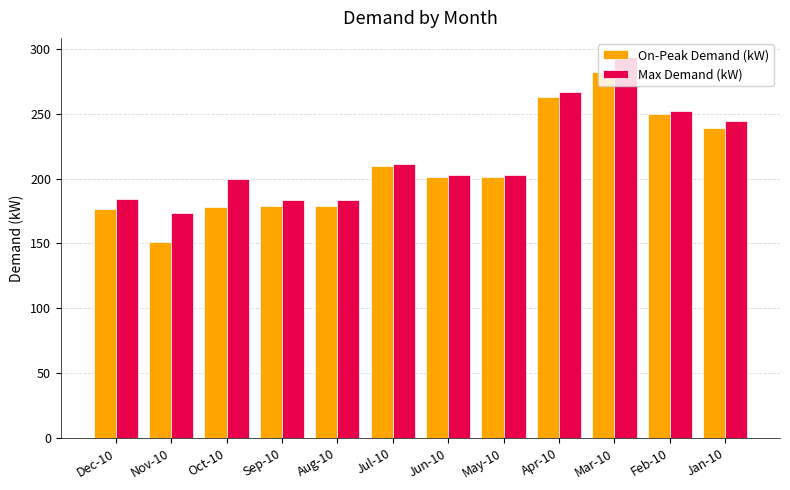

What is the average value of the On-Peak Demand (kW) series?

209.1